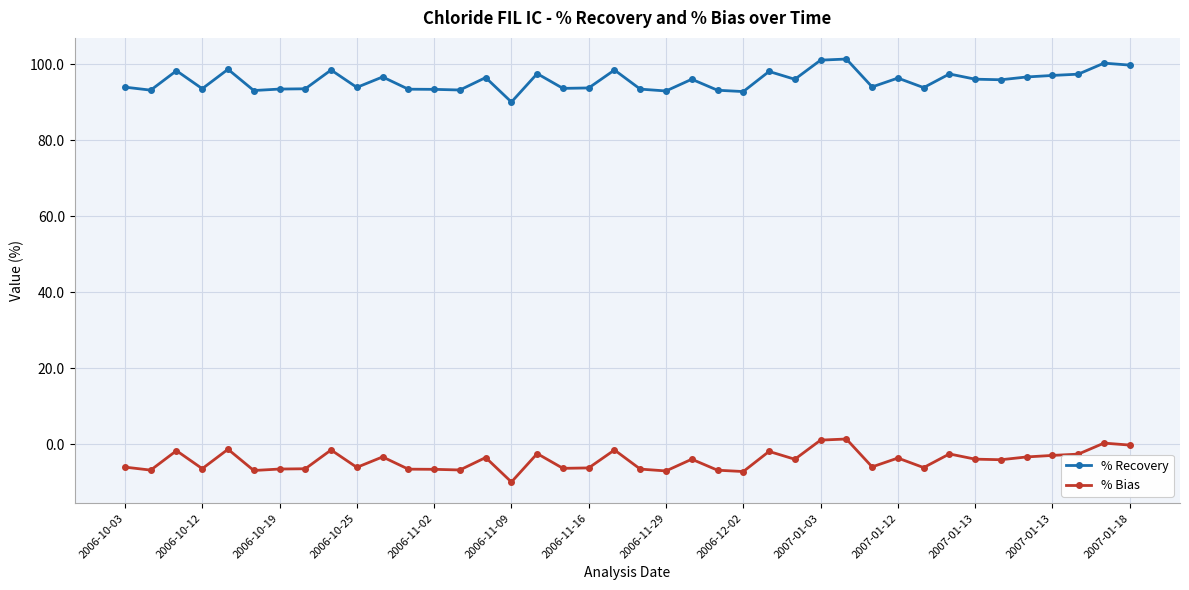

List the series in order of their peak value, highest first.

% Recovery, % Bias